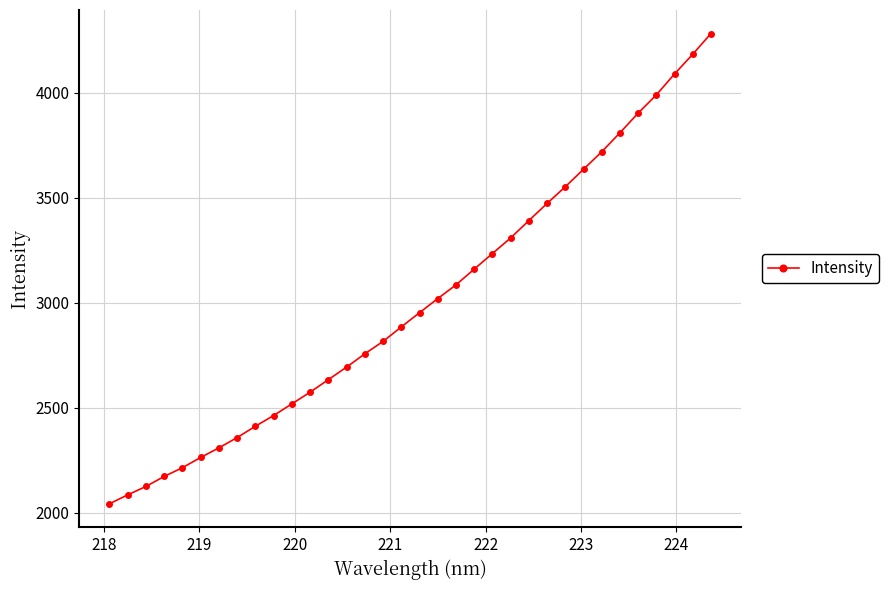

What is the greatest value displayed?

4281.2